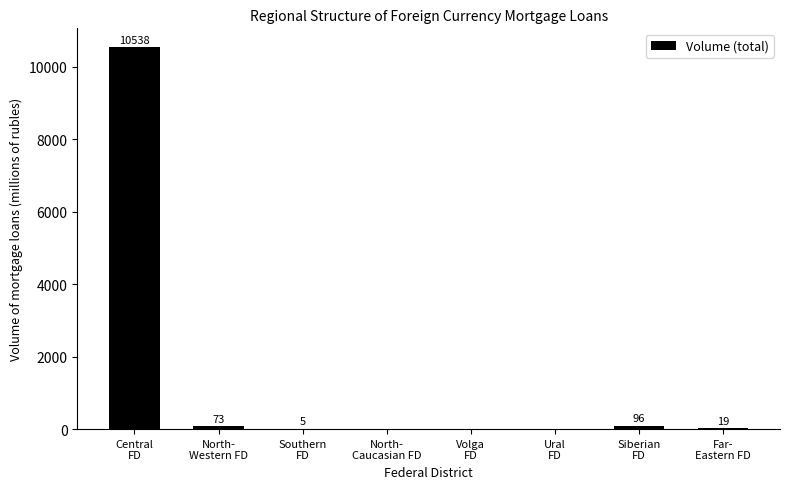

Count the number of data series in this chart.

1